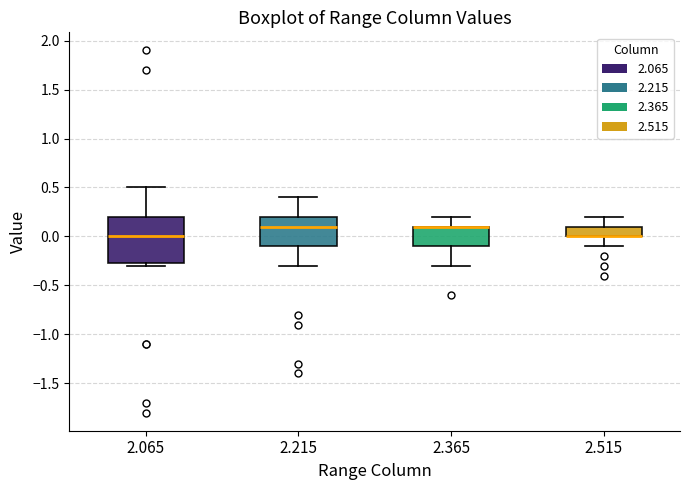

Where is the lower edge of the box at x = 2.215 on the y-axis? The values are not printed on the chart, so give them approximately, as read against the axis.

-0.10